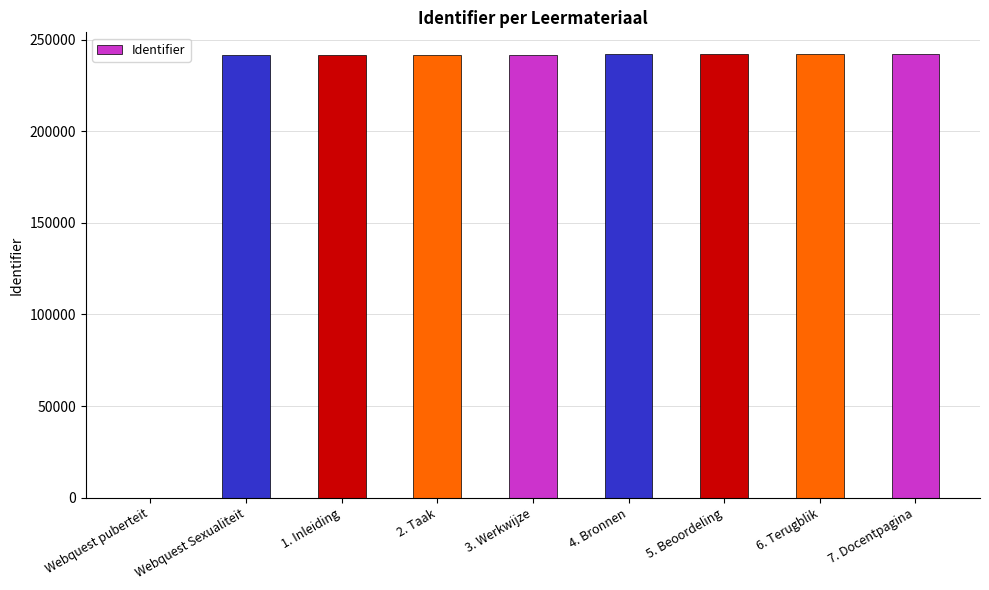

At which label is the value closest to 121008?

Webquest Sexualiteit